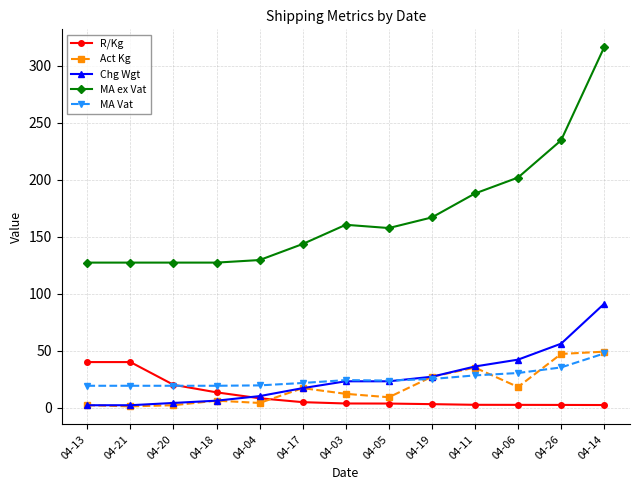

What is the sum of the Chg Wgt values at 04-18 and 04-17?

23.0